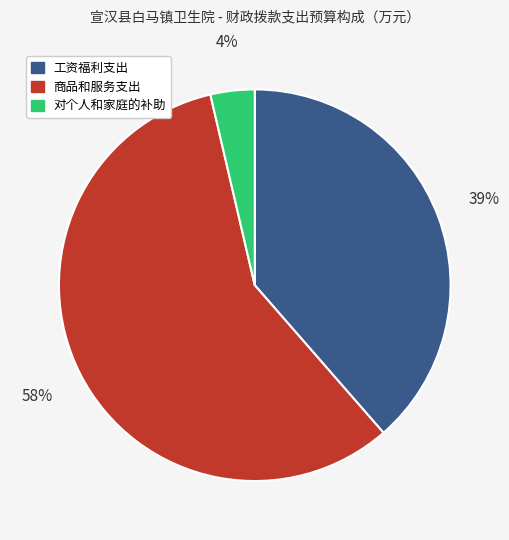

What is the majority slice?

商品和服务支出